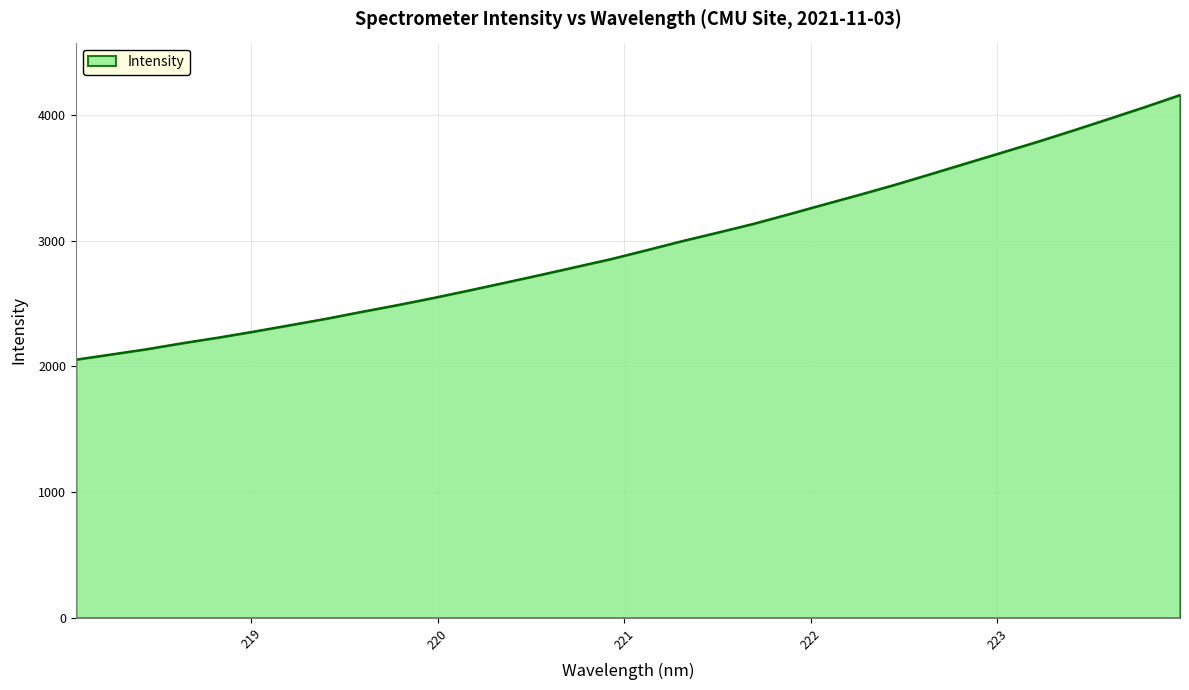

What is the difference between the maximum and minimum values?

2103.5